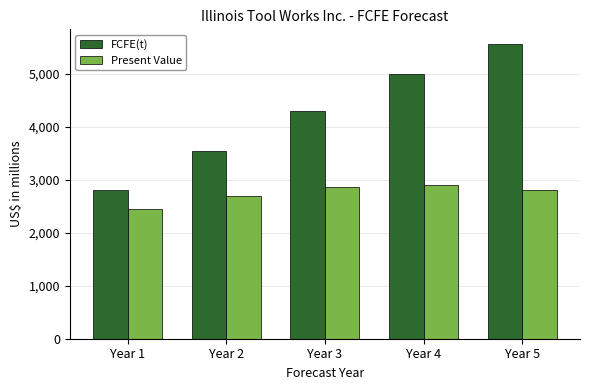

What is the difference between the maximum and minimum values in the Present Value series?

454